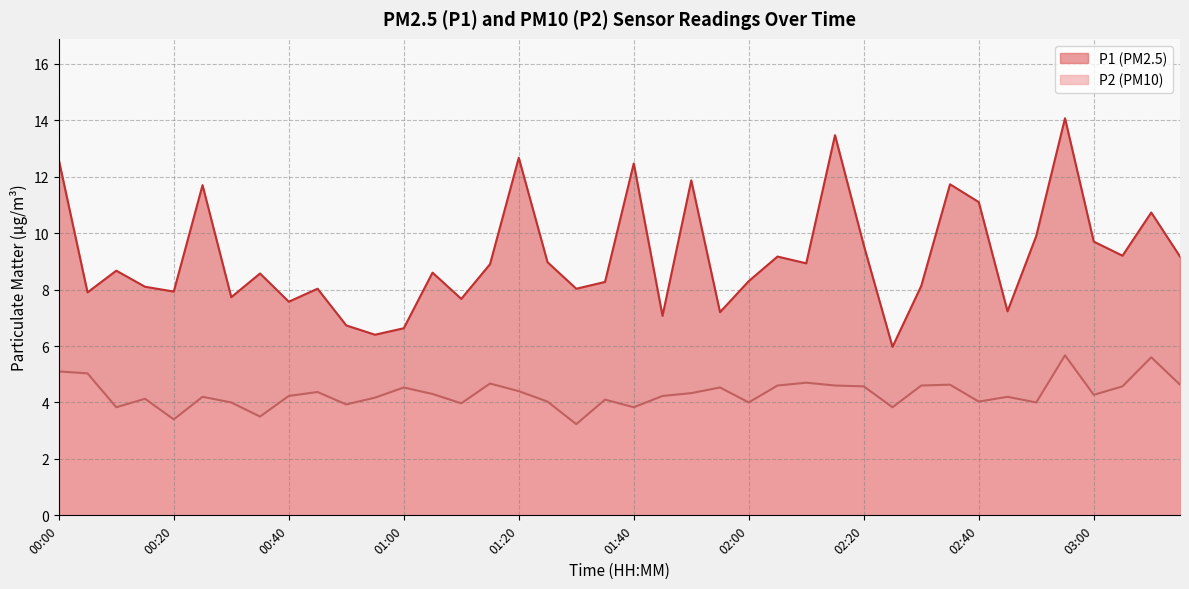

True or false: P2 and P1 intersect in this chart.

False